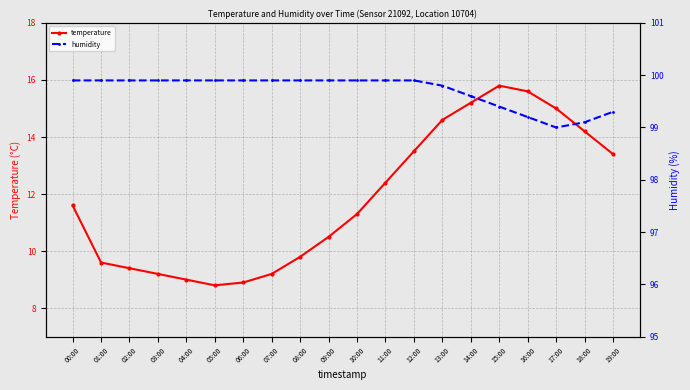

Which has a higher value, 06:00 or 01:00?

01:00